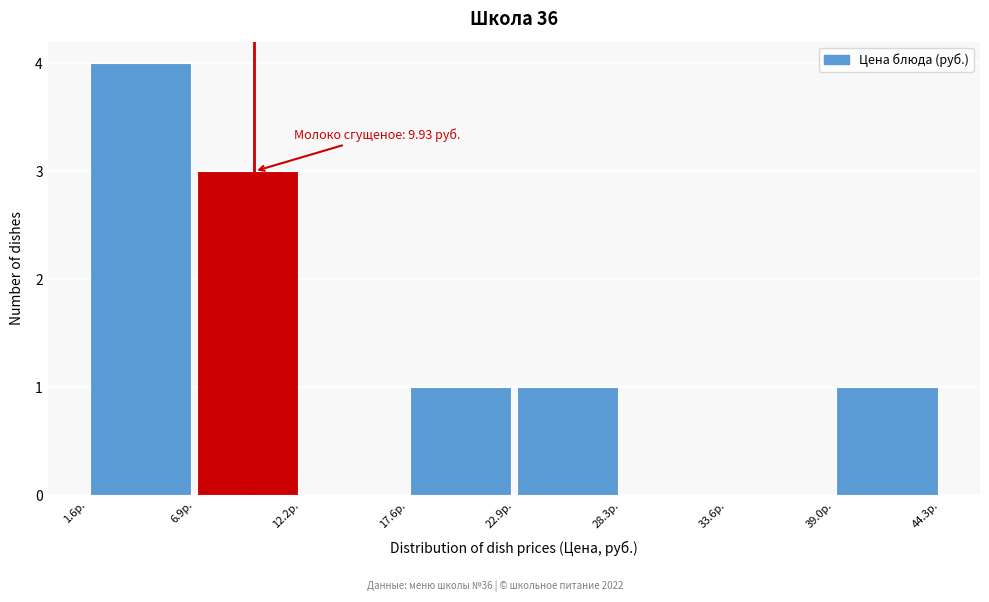

Which range on the x-axis has the tallest bar?

2 to 7